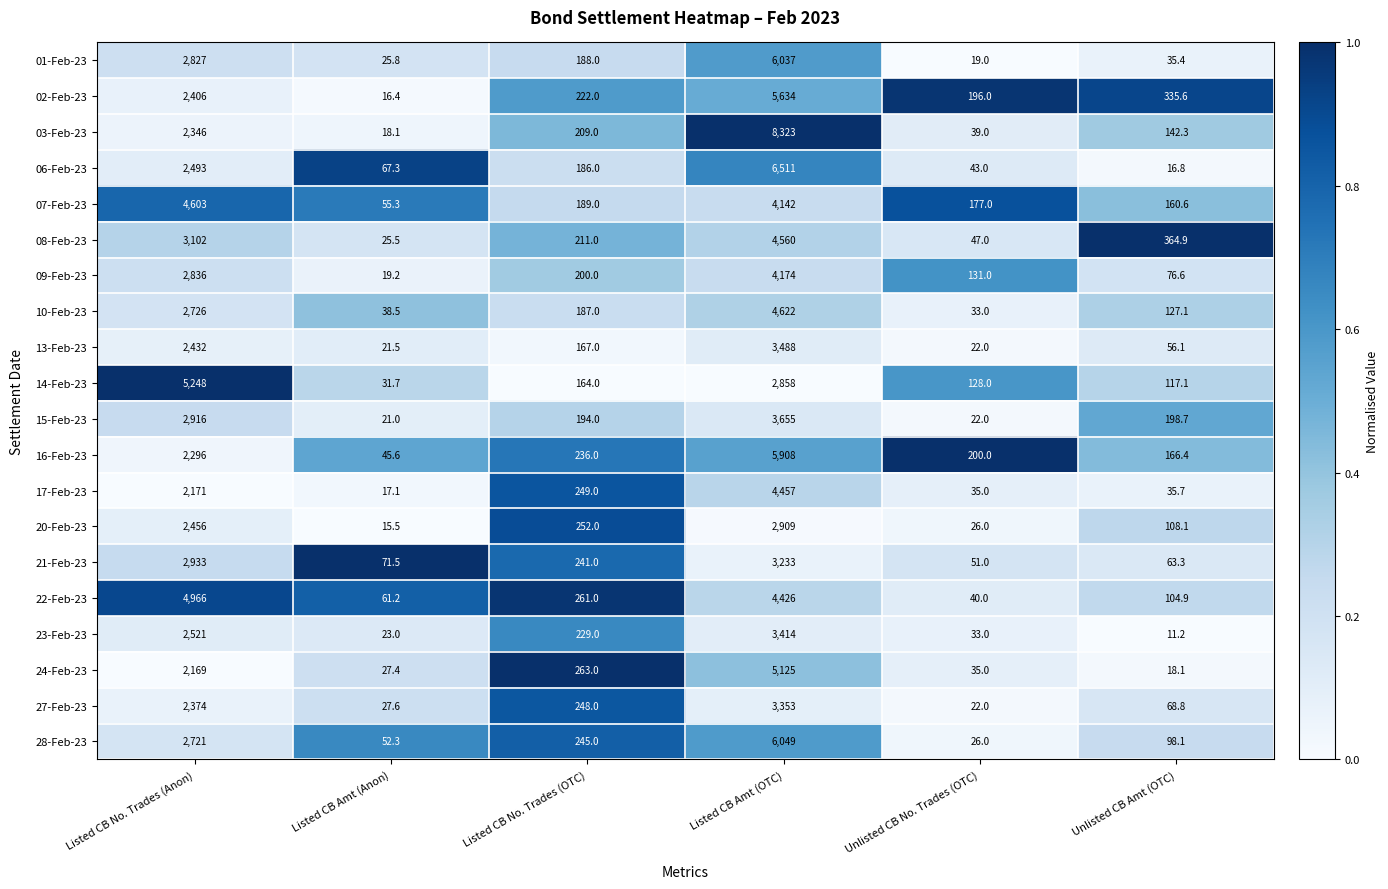

Rank the categories by 01-Feb-23 value from highest to lowest.

Listed CB Amt (OTC), Listed CB No. Trades (Anon), Listed CB No. Trades (OTC), Unlisted CB Amt (OTC), Listed CB Amt (Anon), Unlisted CB No. Trades (OTC)